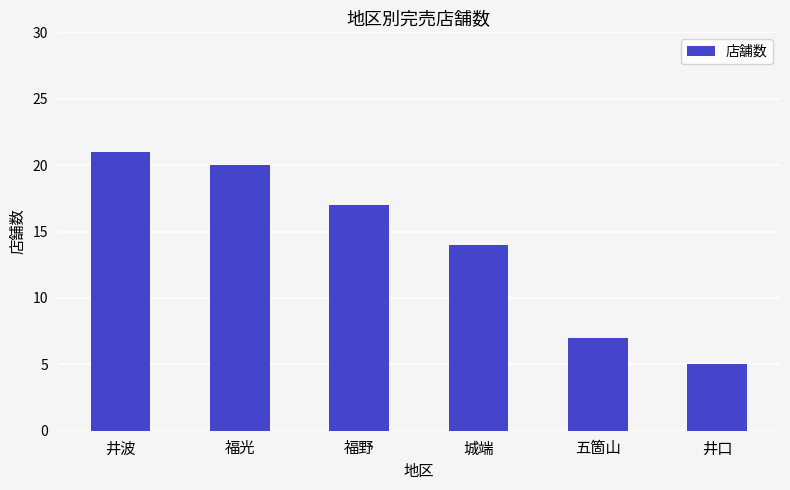

Which label corresponds to the largest value in the chart?

井波